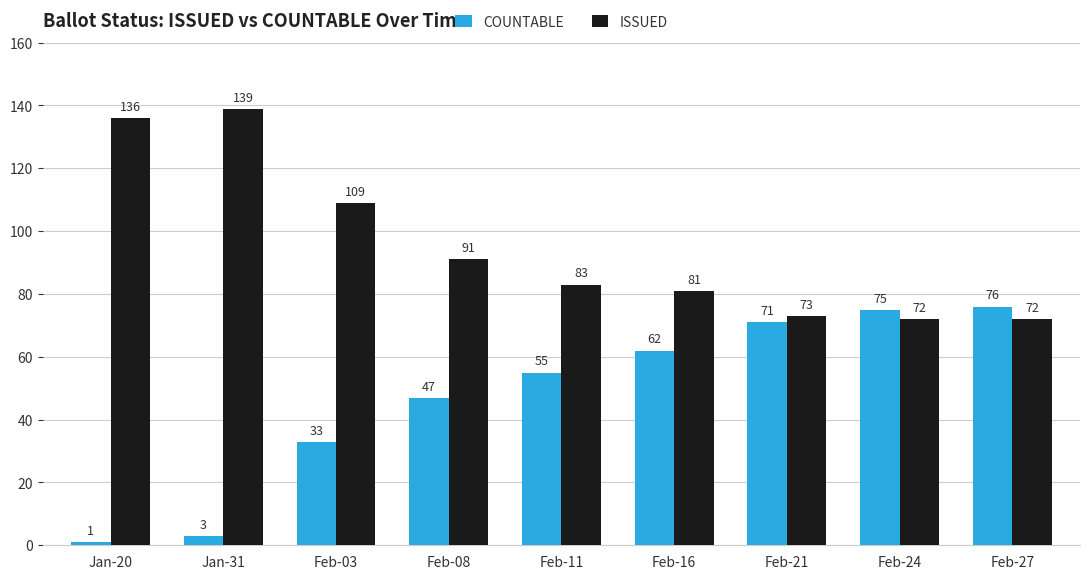

At how many categories does at least one series exceed 23?

9